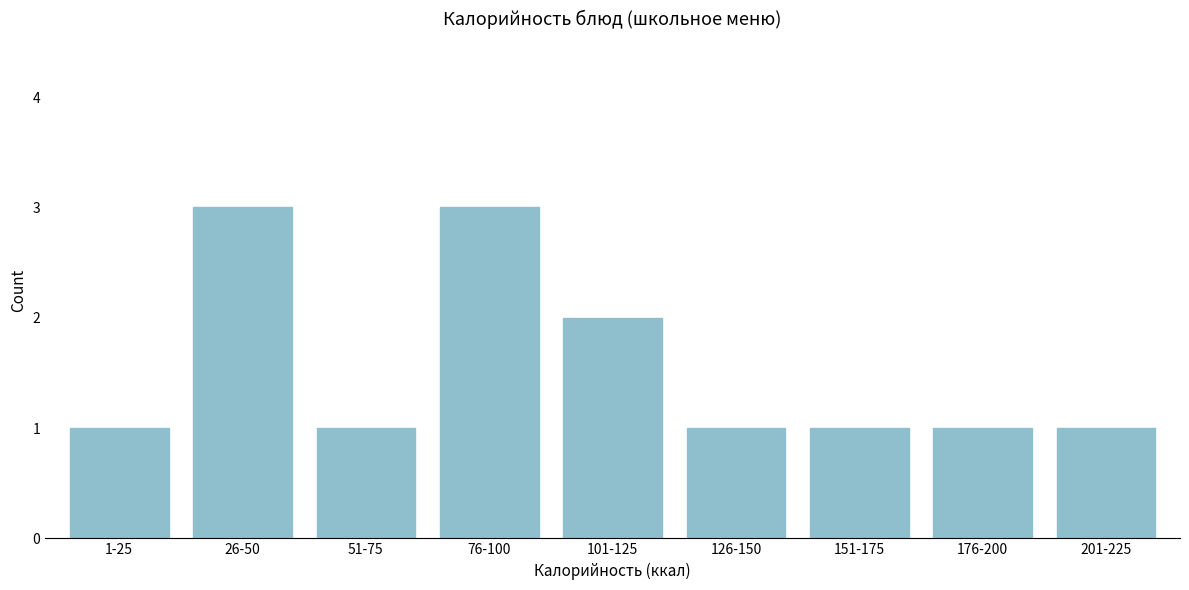

Reading left to right, extract all data points from this chart.

1-25=1	26-50=3	51-75=1	76-100=3	101-125=2	126-150=1	151-175=1	176-200=1	201-225=1